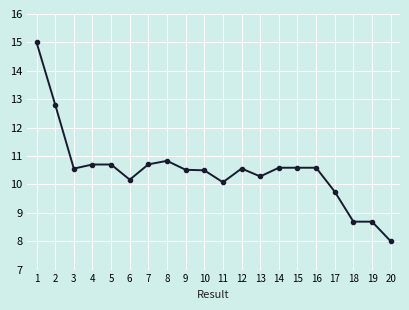

What is the value of the 5th point from the left?

10.7